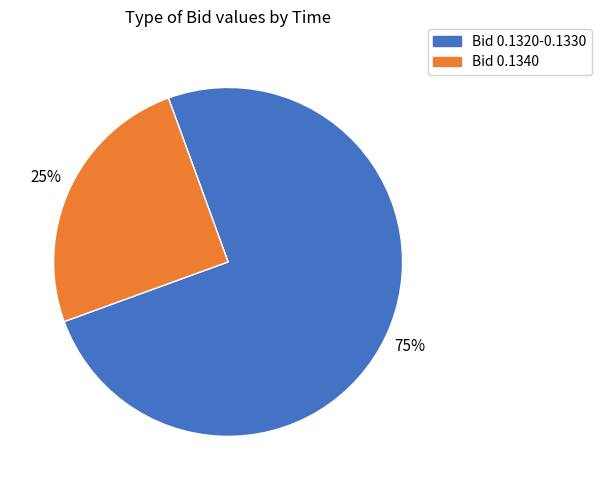

True or false: Bid 0.1340 accounts for 25% of the total.

True